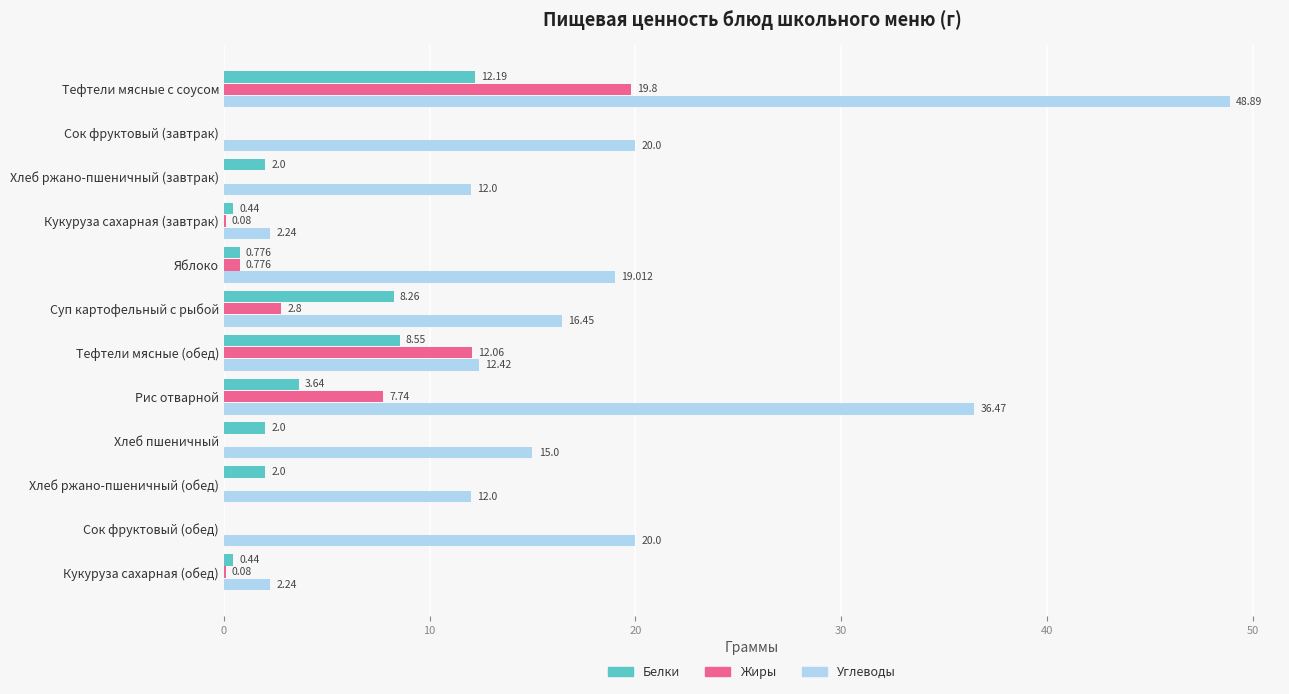

Which series has the largest total across all categories?

Углеводы